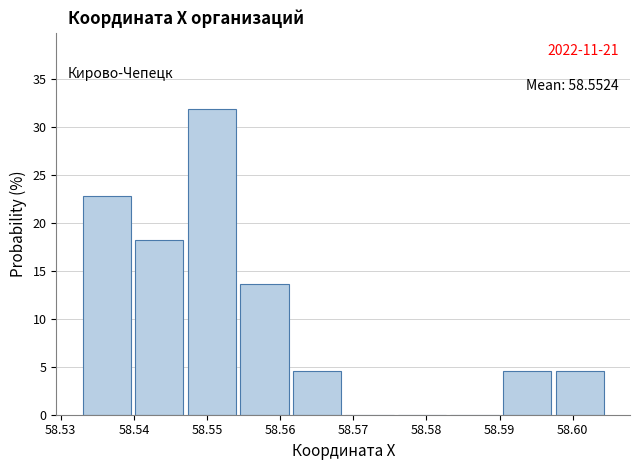

Over which range of the x-axis is the bar tallest?

58.547 to 58.555